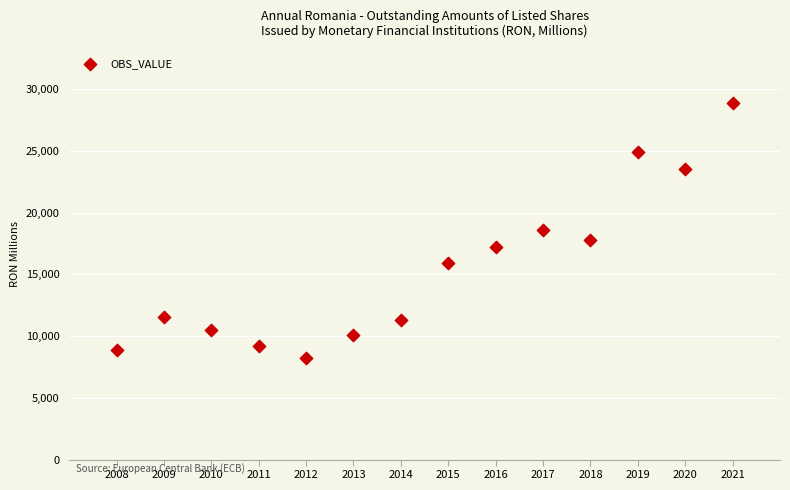

What is the range of Y values (max minus min)?

20714.5